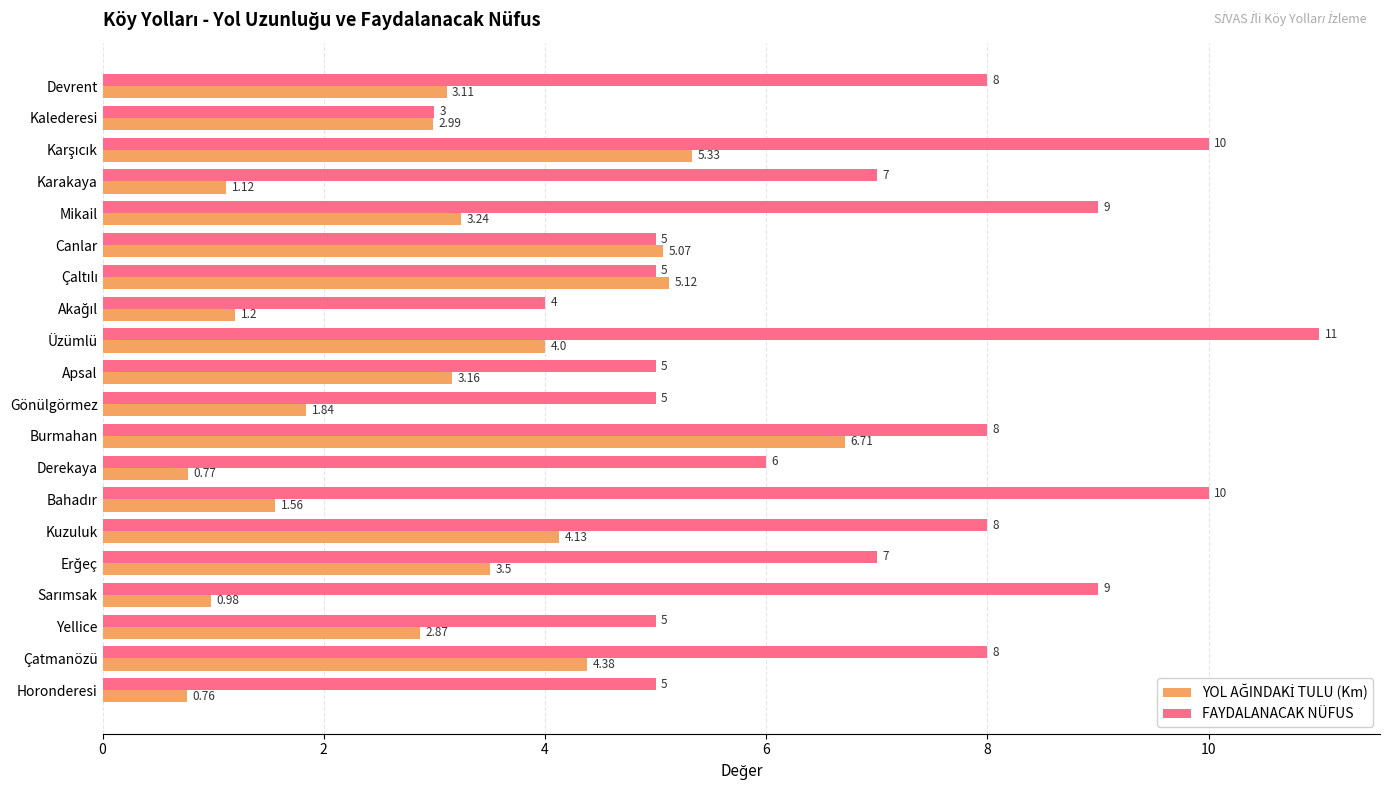

Which series has the largest total across all categories?

FAYDALANACAK NÜFUS